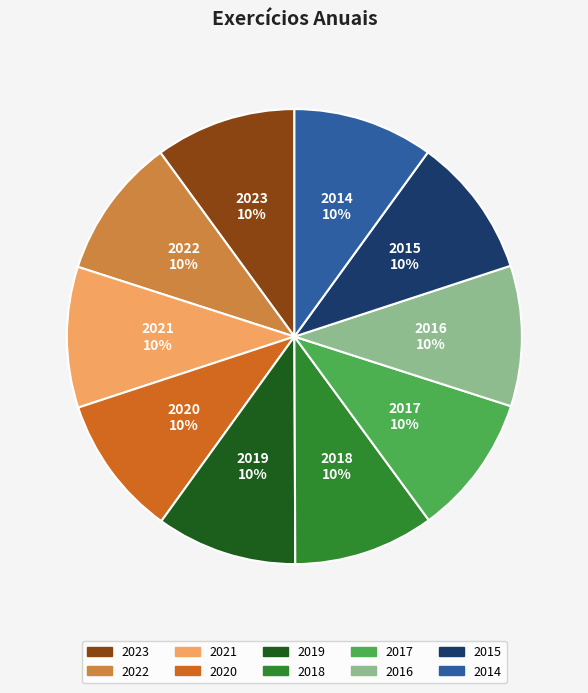

Do 2019 and 2016 together represent more than half of the pie?

No